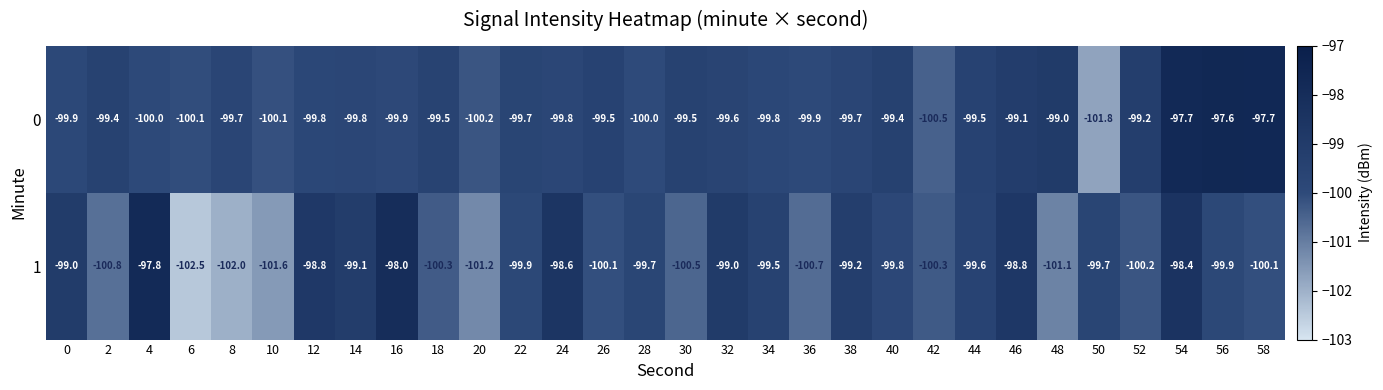

What is the difference between the second highest and second lowest values in the 1 series?

4.0